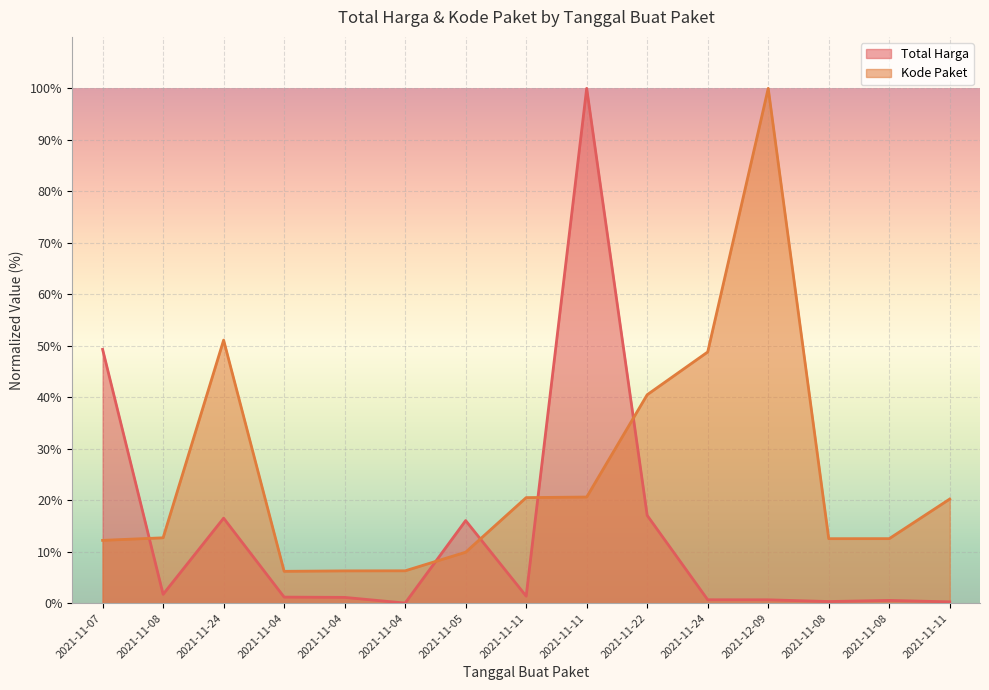

What is the greatest value displayed?

100.0